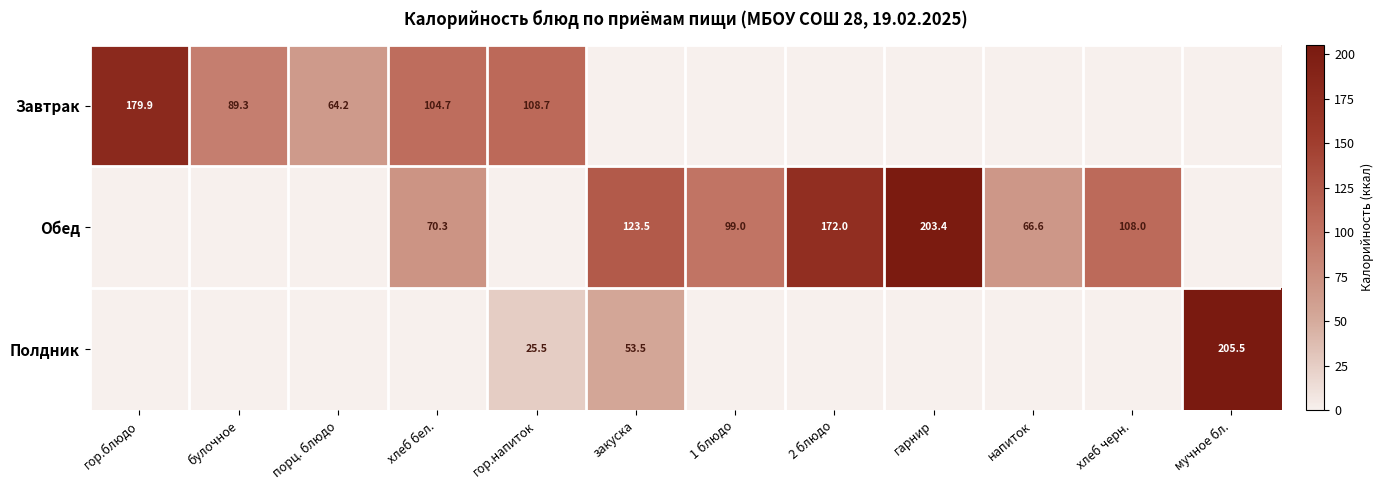

The Обед series shows 70.3 at хлеб бел.. True or false?

True